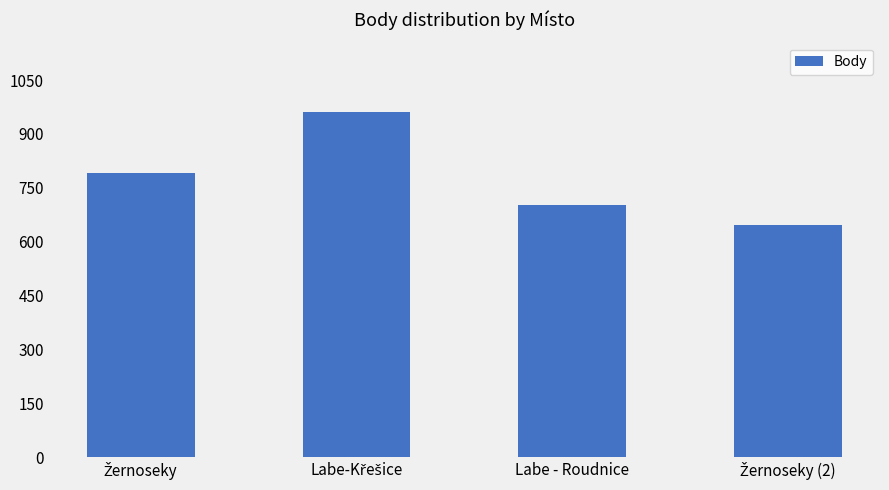

How many values are below 792?

2